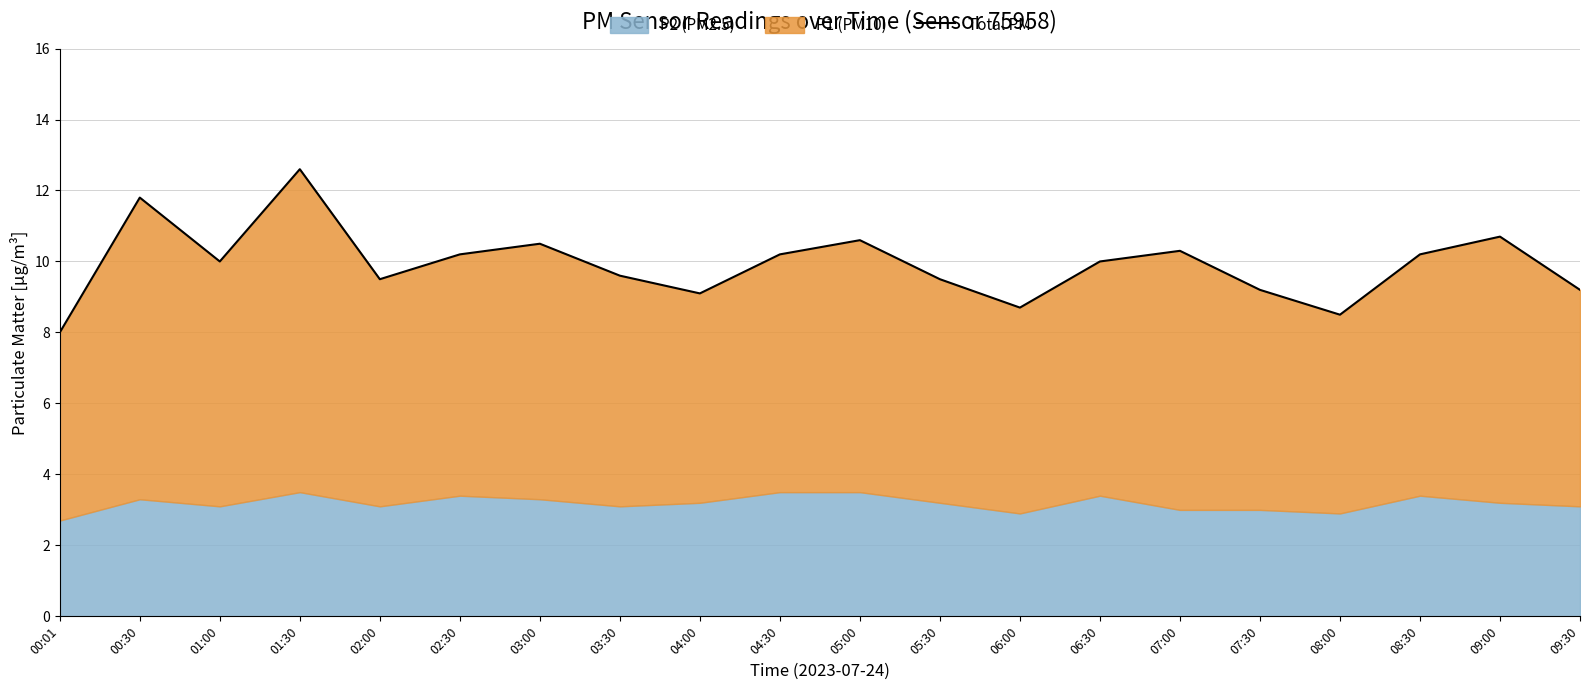

Does the chart display data point markers on the line(s)?

No